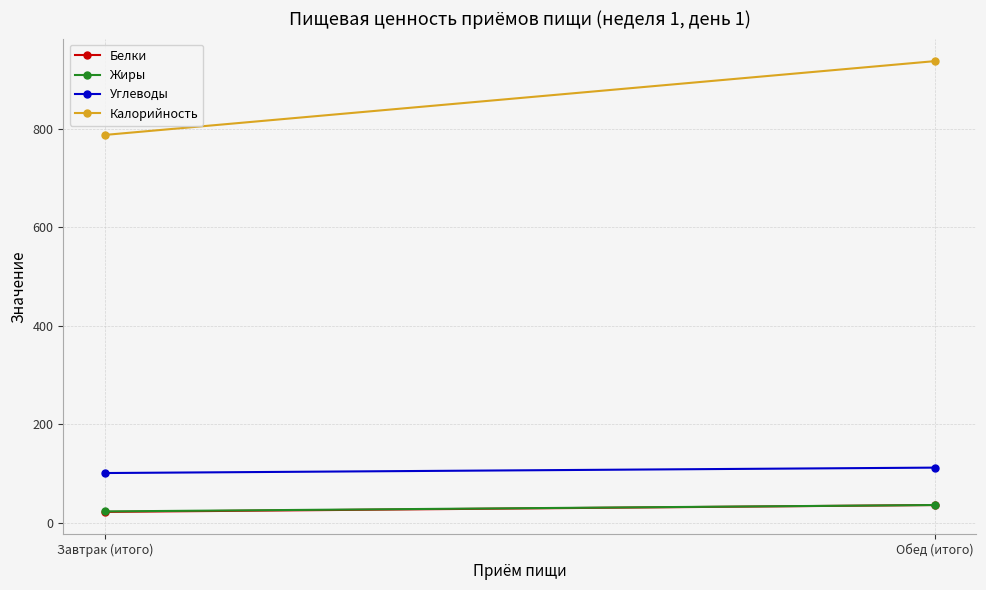

Which category has the highest value in the Белки series?

Обед (итого)